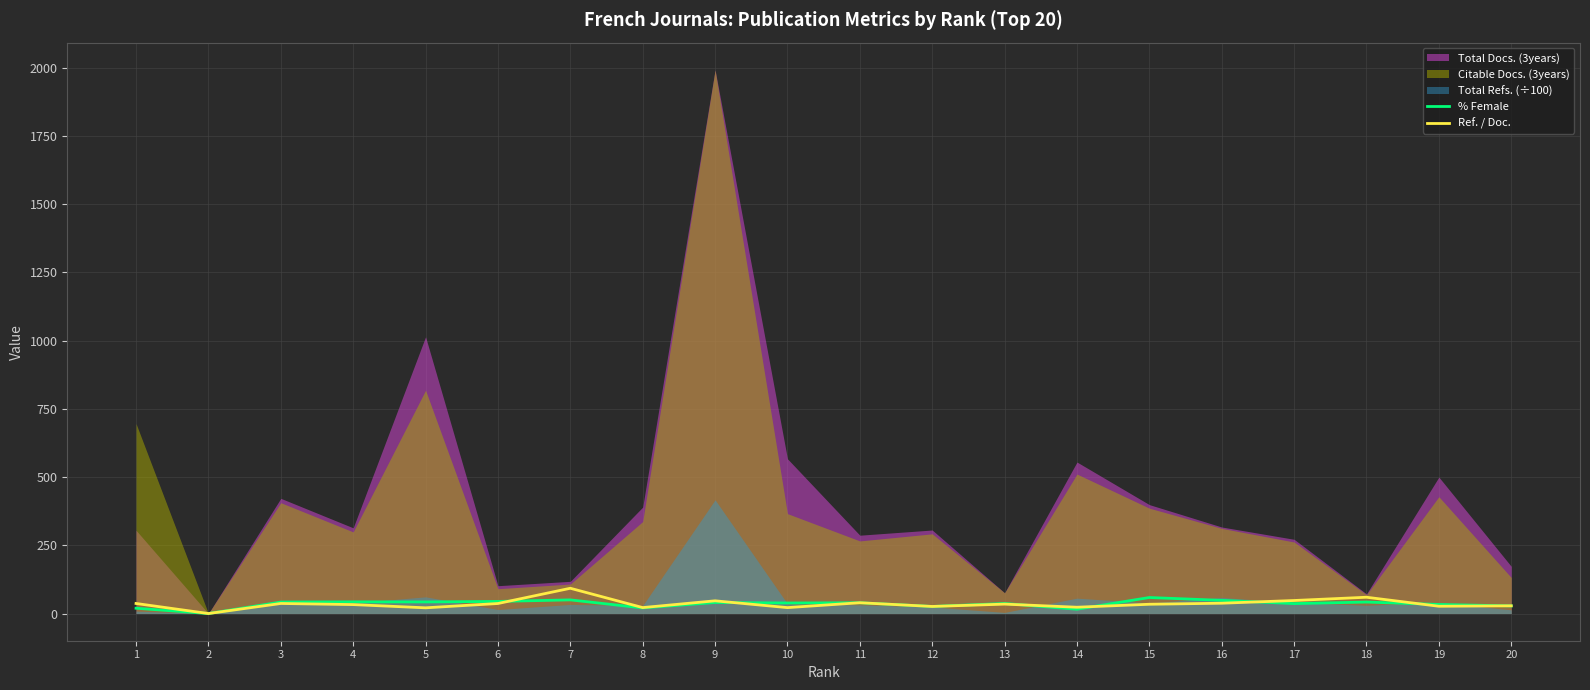

The value of Ref. / Doc. at 1 is 21.5. True or false?

False